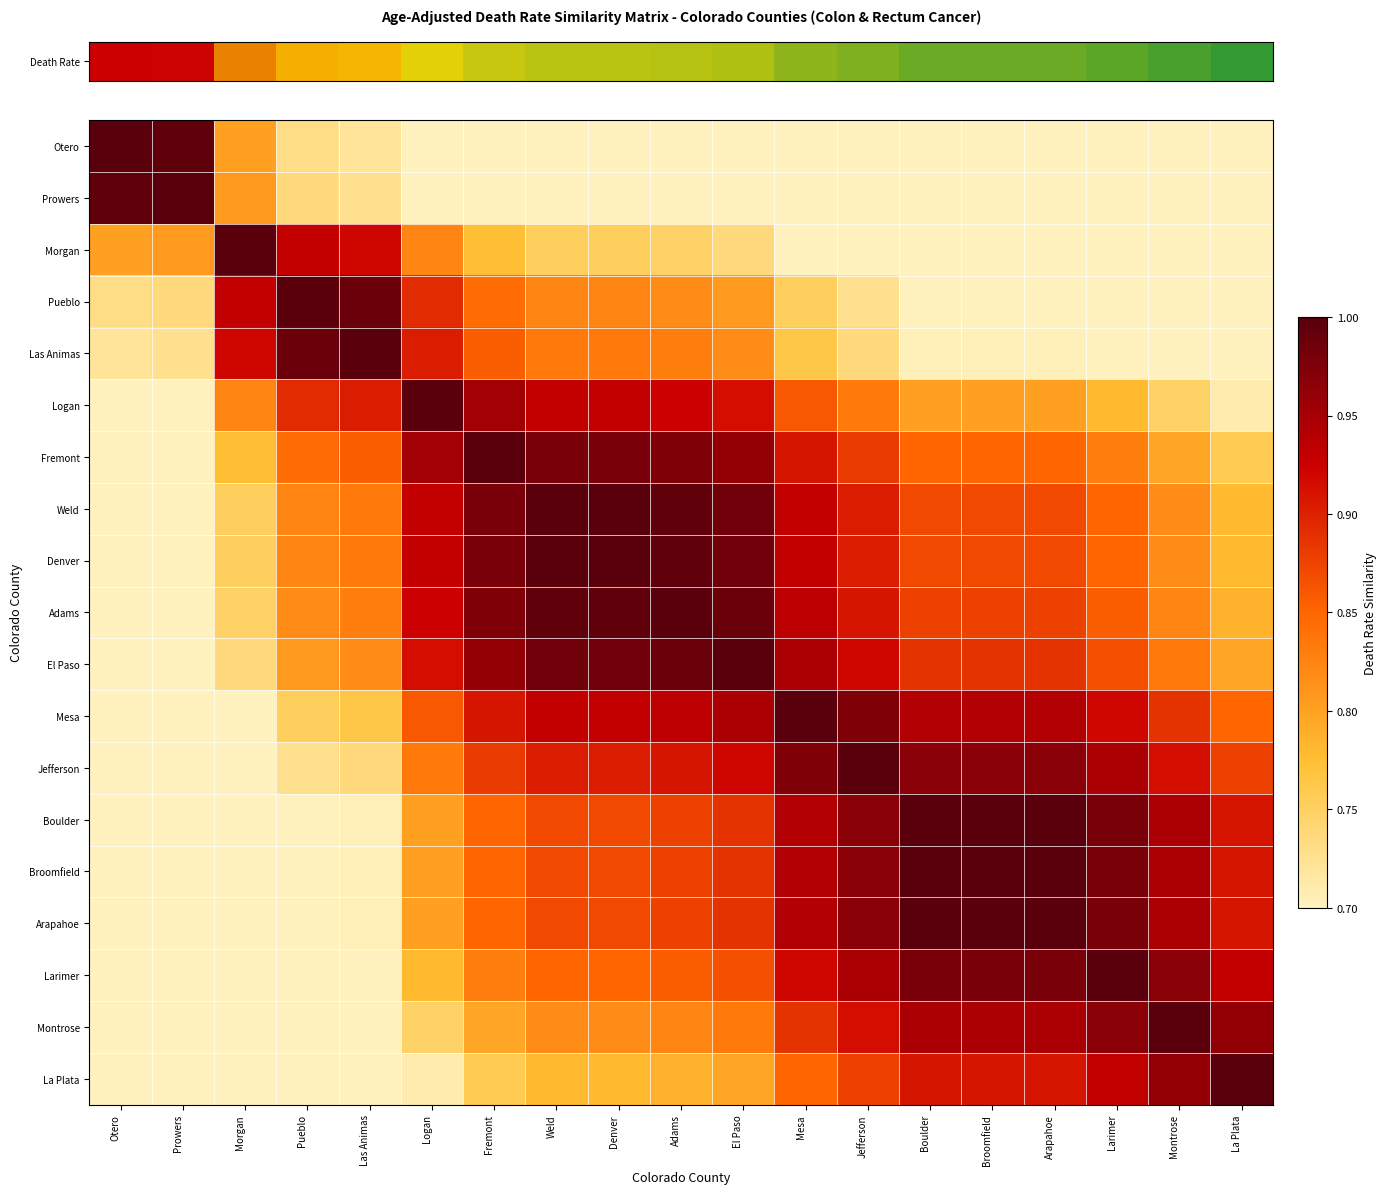

How many data points does each series have?

19